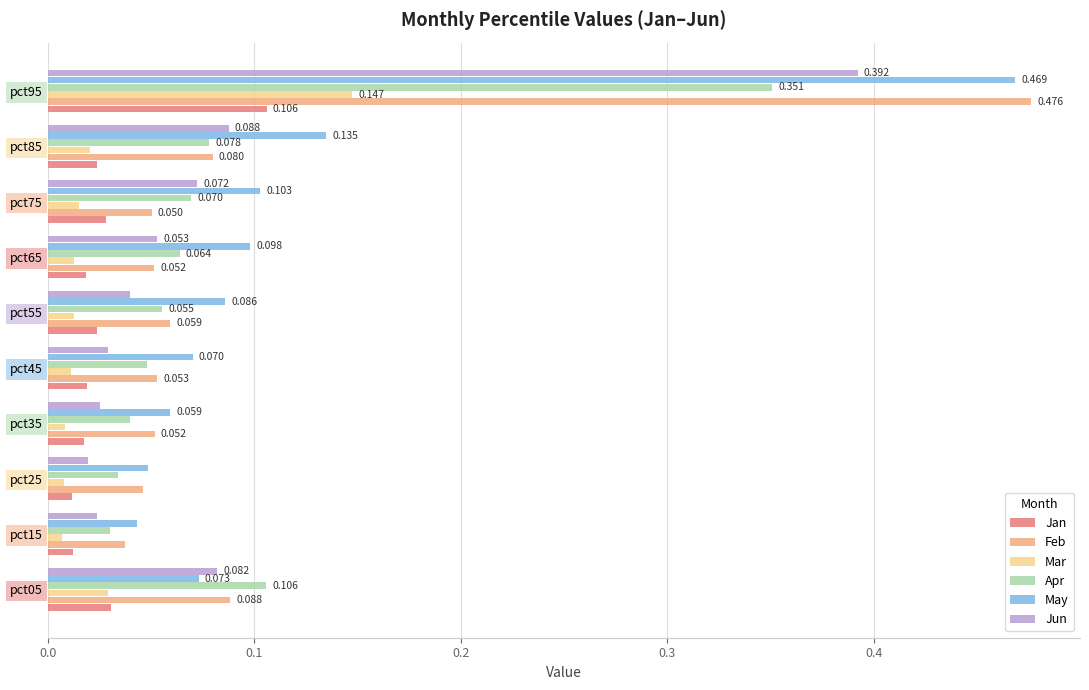

Is the value of Feb at pct45 greater than the value of Apr at pct15?

Yes